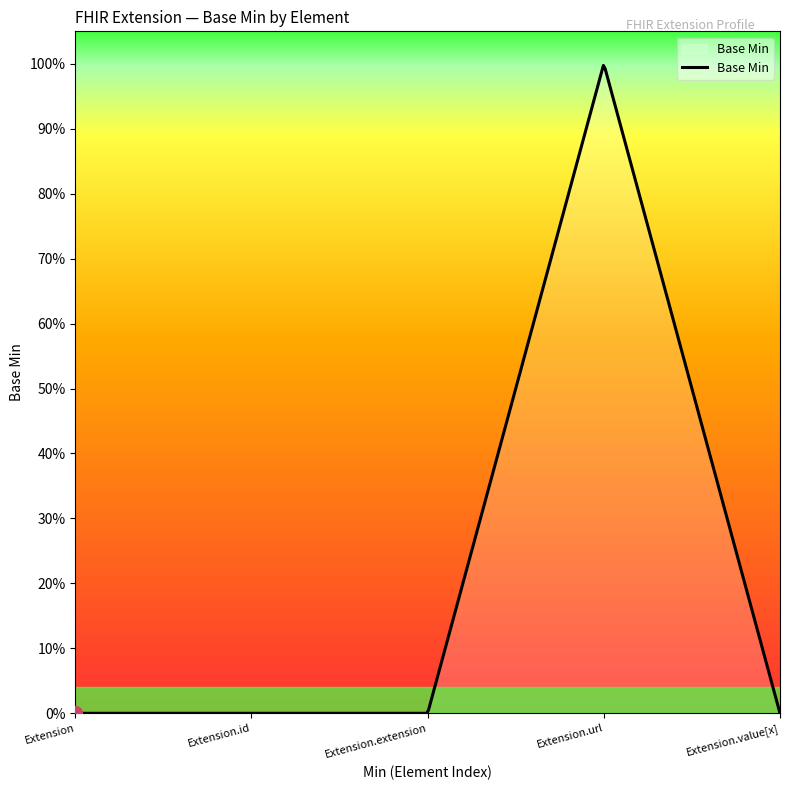

How many interior local peaks (higher than both neighbors) does the data have?

1